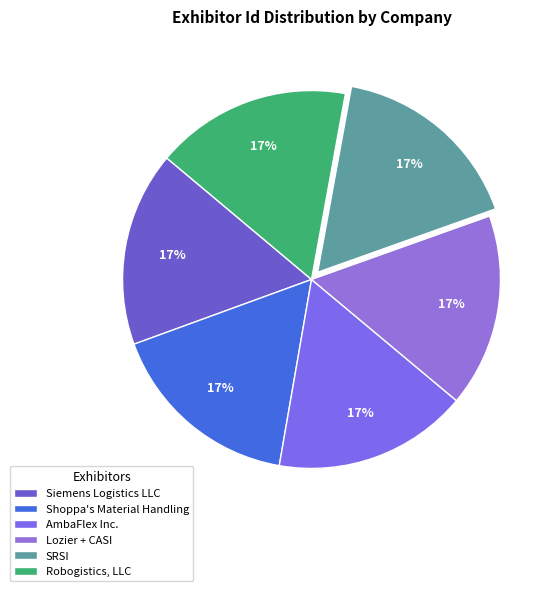

Which slice is the largest?

Robogistics, LLC